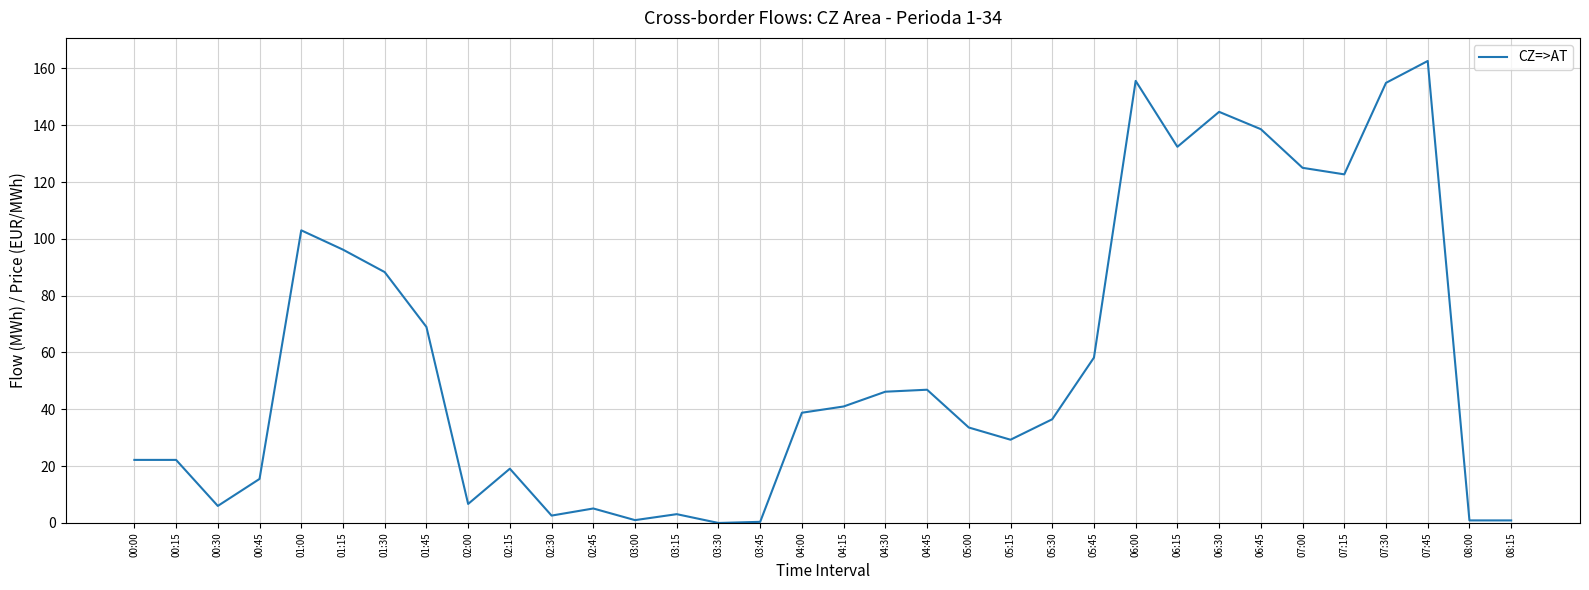

The value at 06:15 is 226.8. True or false?

False